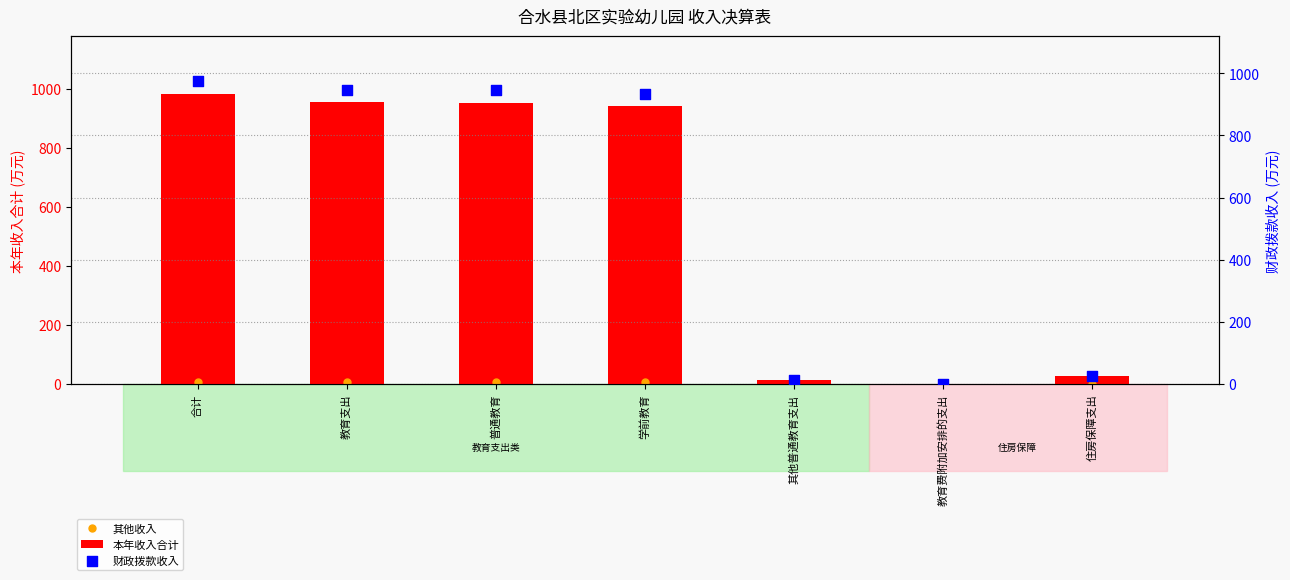

At how many categories does at least one series exceed 338?

4